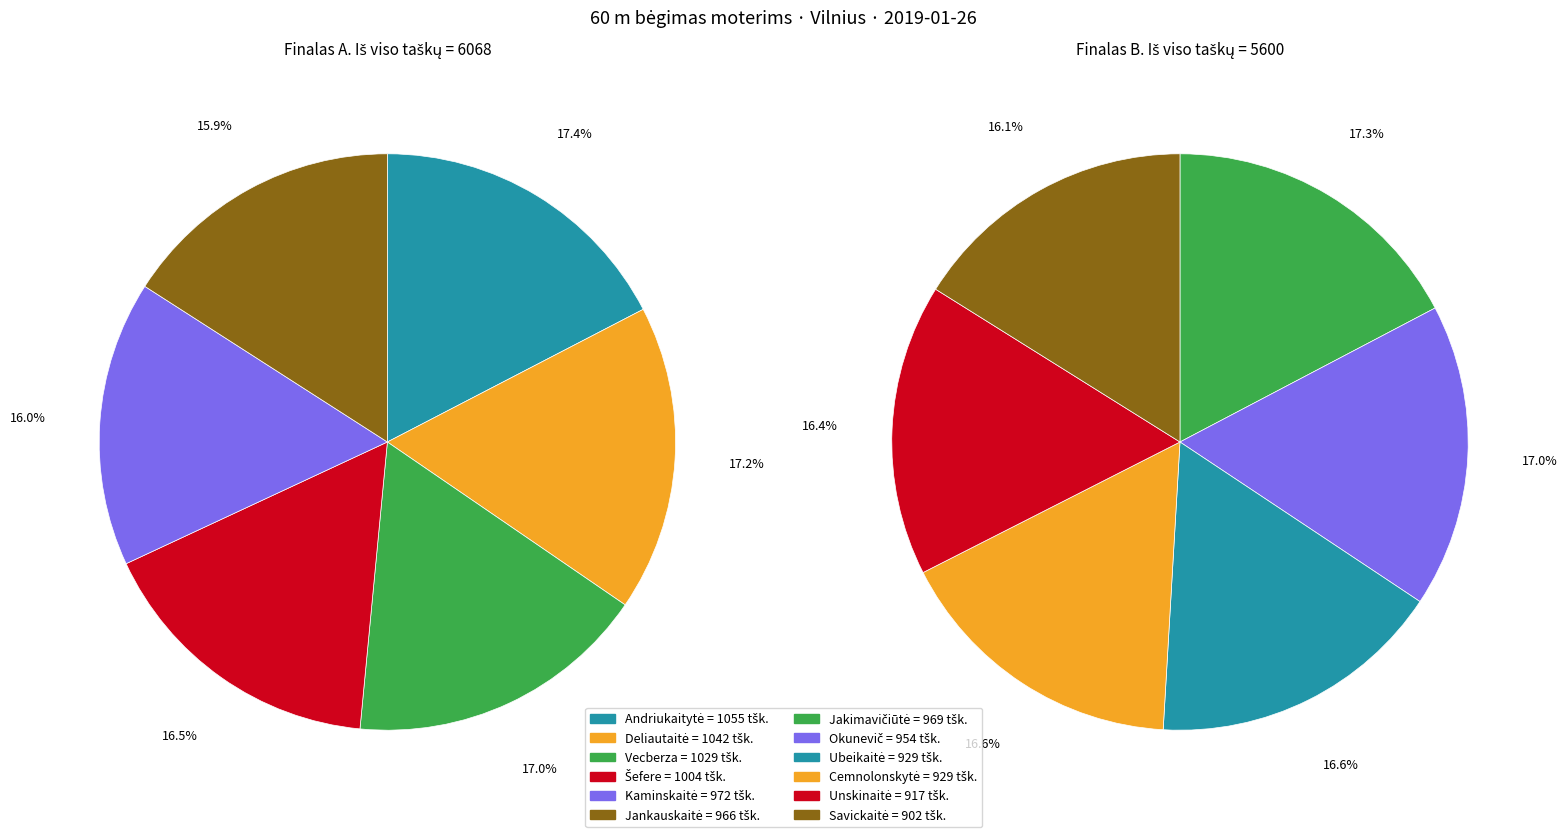

True or false: Šefere accounts for 17% of the total.

False